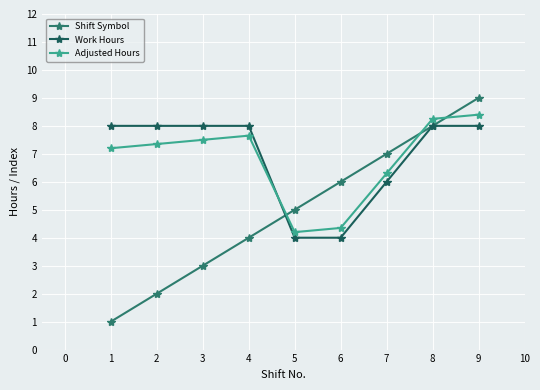

What is the sum of the Work Hours values at 3 and 4?

16.0